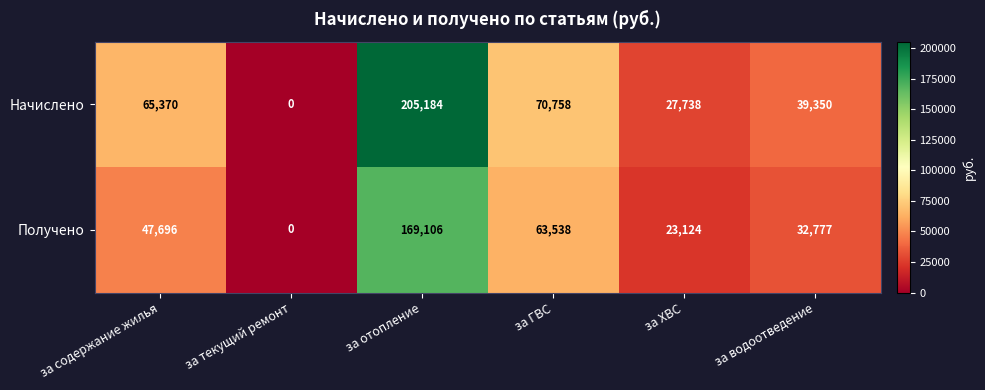

Reading left to right, list all the values displayed in this chart.

Начислено: 65370	0	205184	70758	27738	39350
Получено: 47696	0	169106	63538	23124	32777